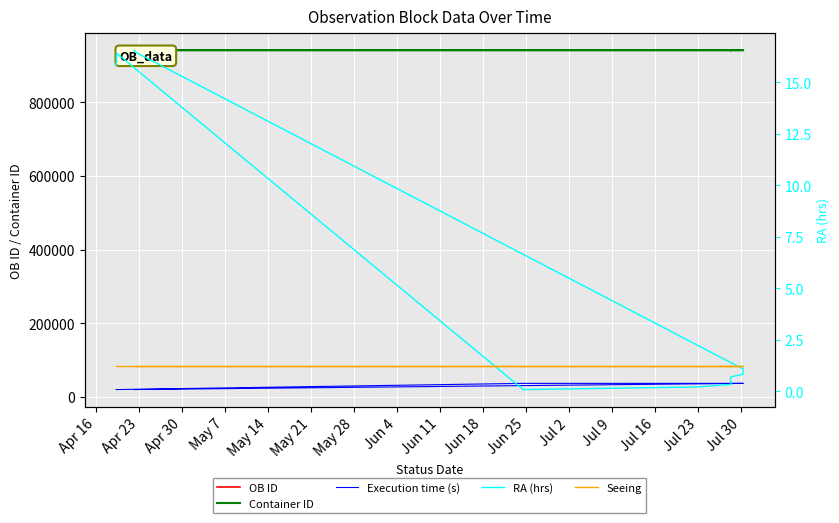

The value of Execution time (s) at May 7 is 9959.6. True or false?

False